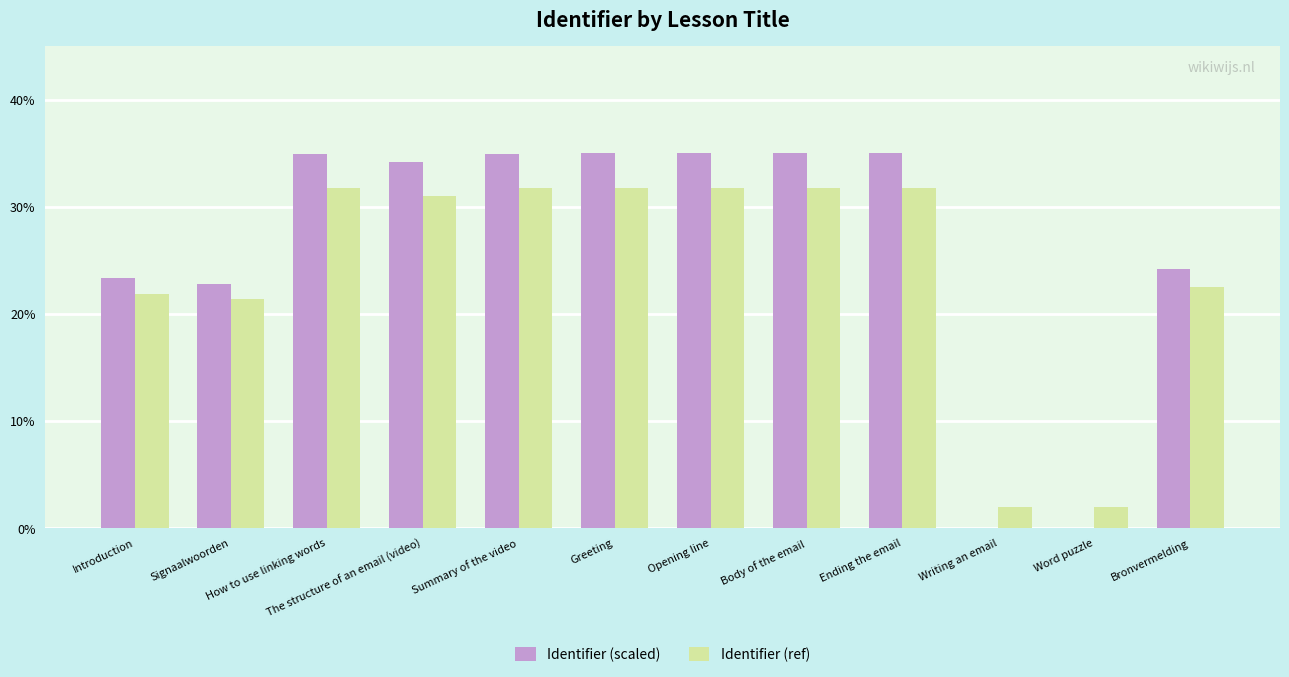

Which series changed the most between Ending the email and Writing an email?

Identifier (scaled)